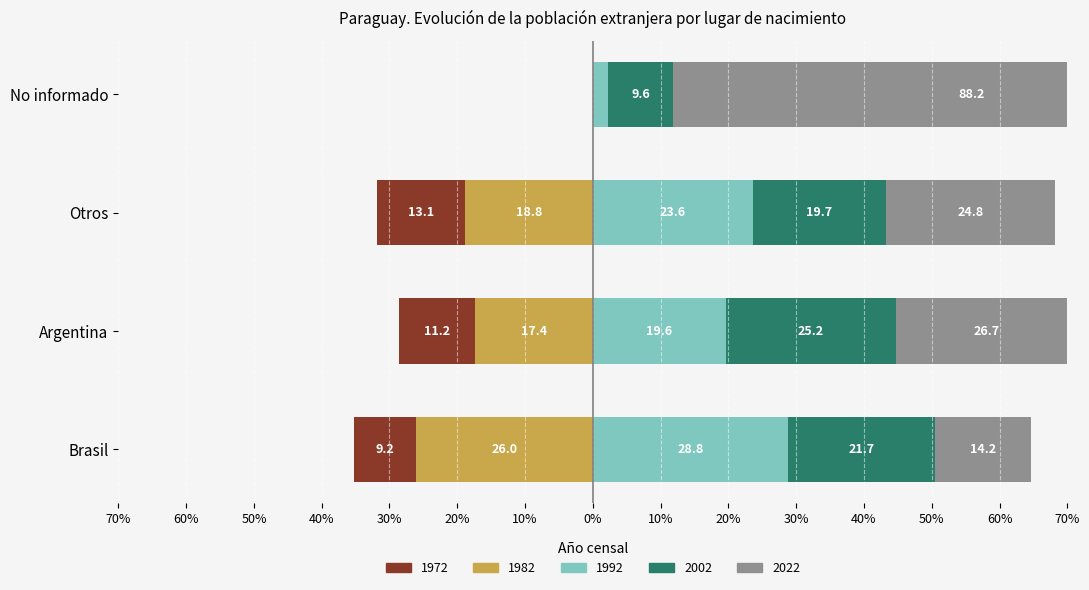

Where does the data first go above 26?

Argentina